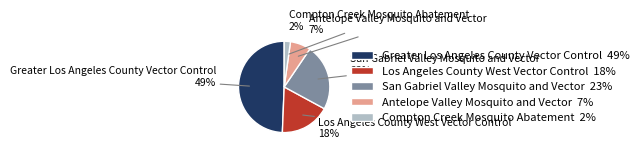

Combined, do Antelope Valley Mosquito and Vector 7% and Greater Los Angeles County Vector Control 49% account for over 50%?

Yes